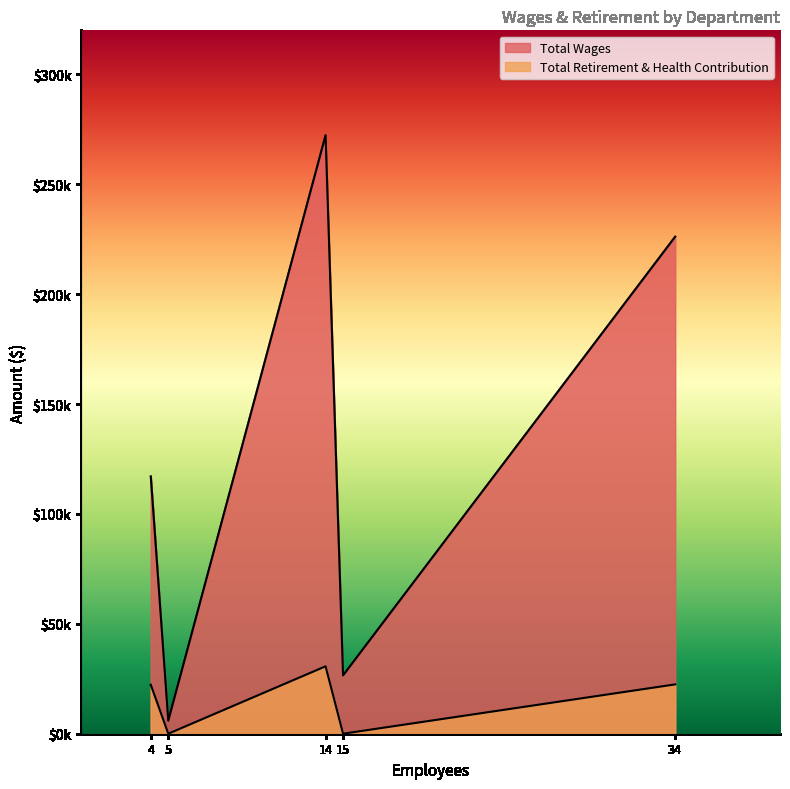

Does the chart display data point markers on the line(s)?

No